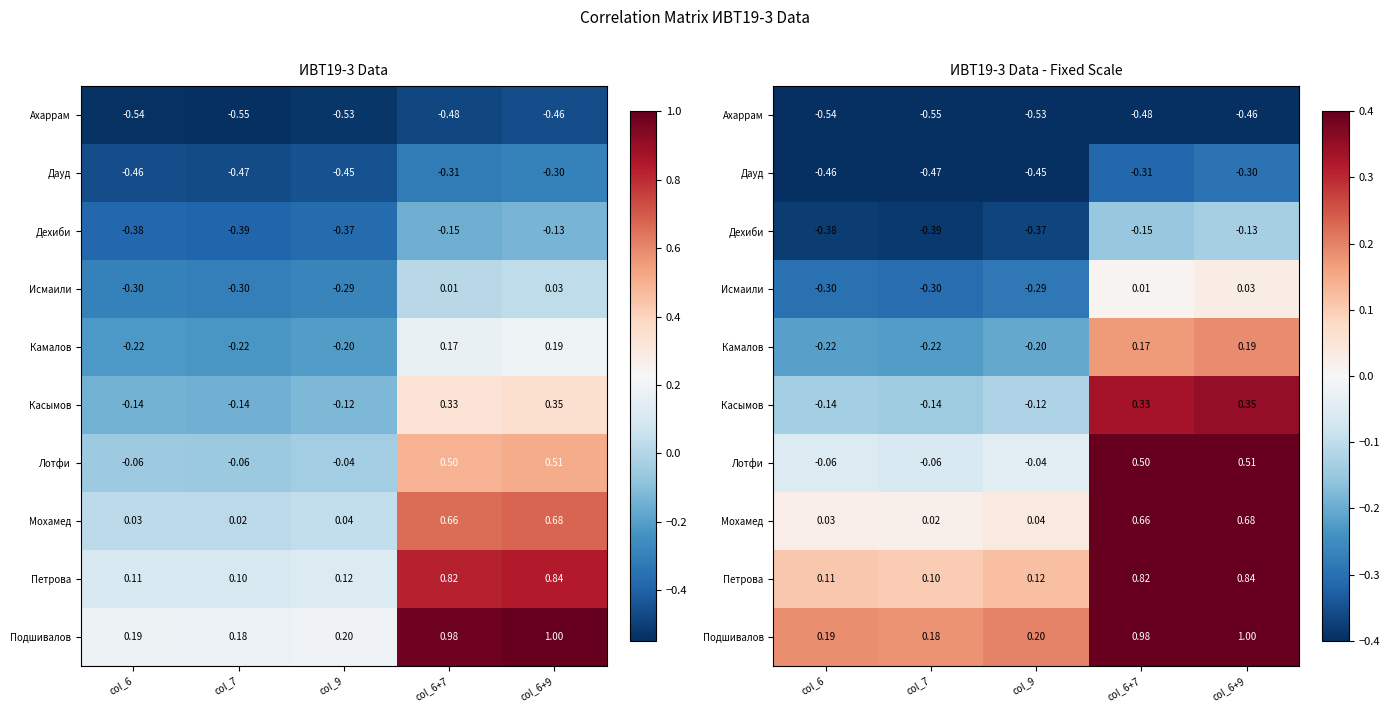

Is it true that Камалов equals 0.2 at col_6+7?

True